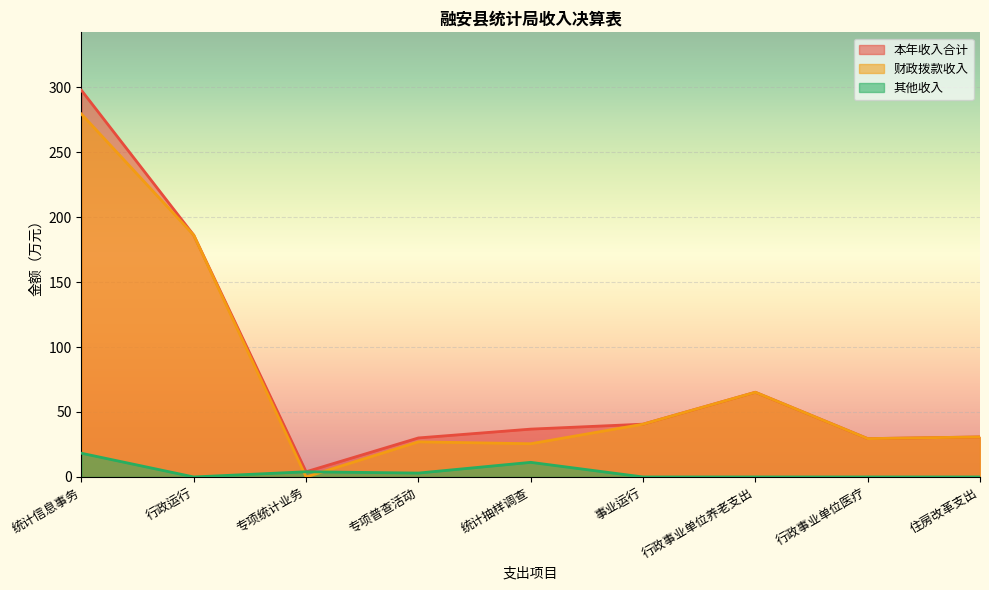

True or false: 财政拨款收入 has a value of 7.3 at 行政事业单位医疗.

False